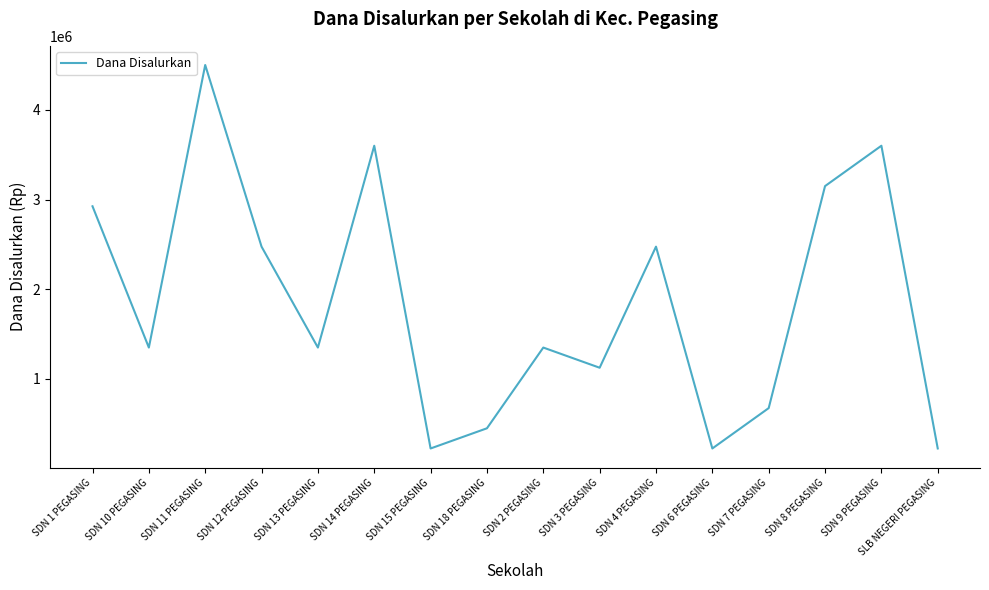

Reading right to left, extract all data points from this chart.

SLB NEGERI PEGASING=225000	SDN 9 PEGASING=3600000	SDN 8 PEGASING=3150000	SDN 7 PEGASING=675000	SDN 6 PEGASING=225000	SDN 4 PEGASING=2475000	SDN 3 PEGASING=1125000	SDN 2 PEGASING=1350000	SDN 18 PEGASING=450000	SDN 15 PEGASING=225000	SDN 14 PEGASING=3600000	SDN 13 PEGASING=1350000	SDN 12 PEGASING=2475000	SDN 11 PEGASING=4500000	SDN 10 PEGASING=1350000	SDN 1 PEGASING=2925000